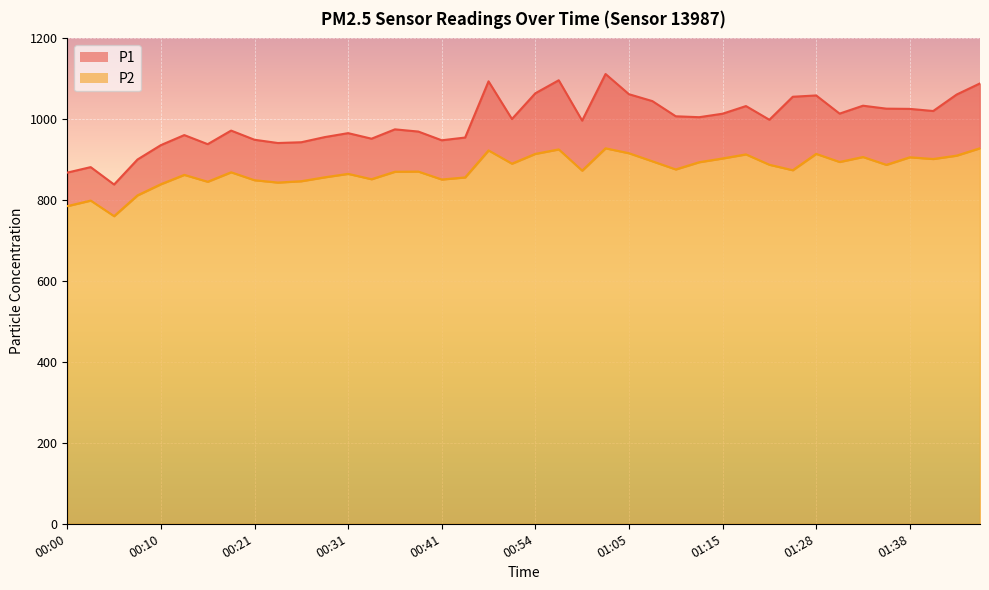

True or false: P2 and P1 cross at least once.

False